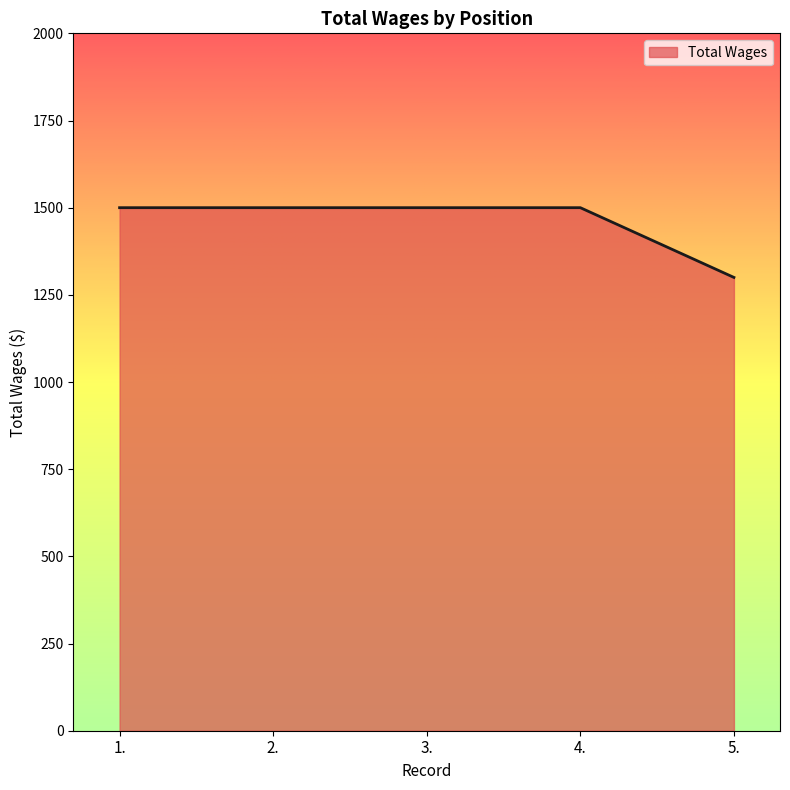

What is the difference between the maximum and minimum values?

200